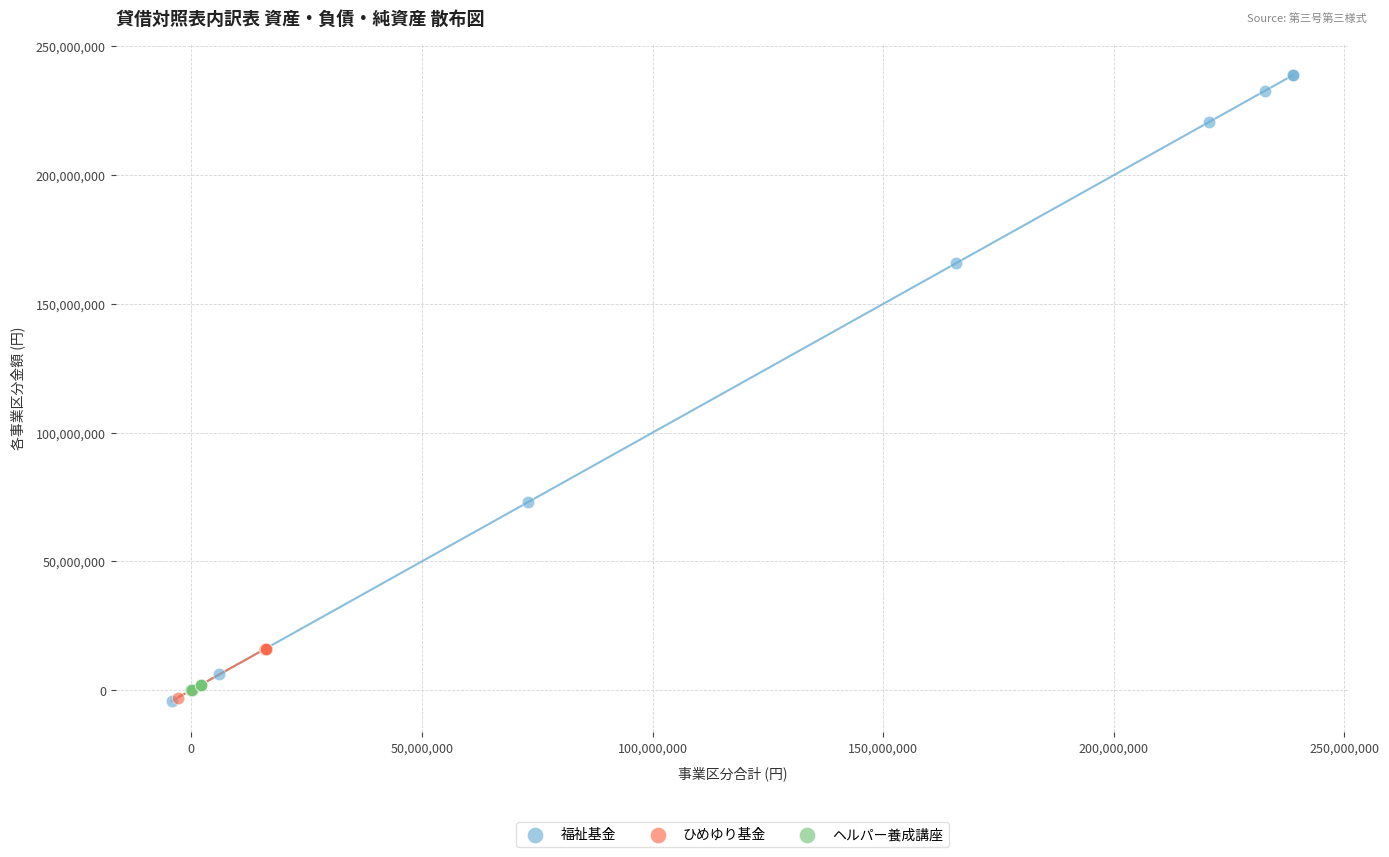

What are all the series names shown in the legend?

福祉基金, ひめゆり基金, ヘルパー養成講座